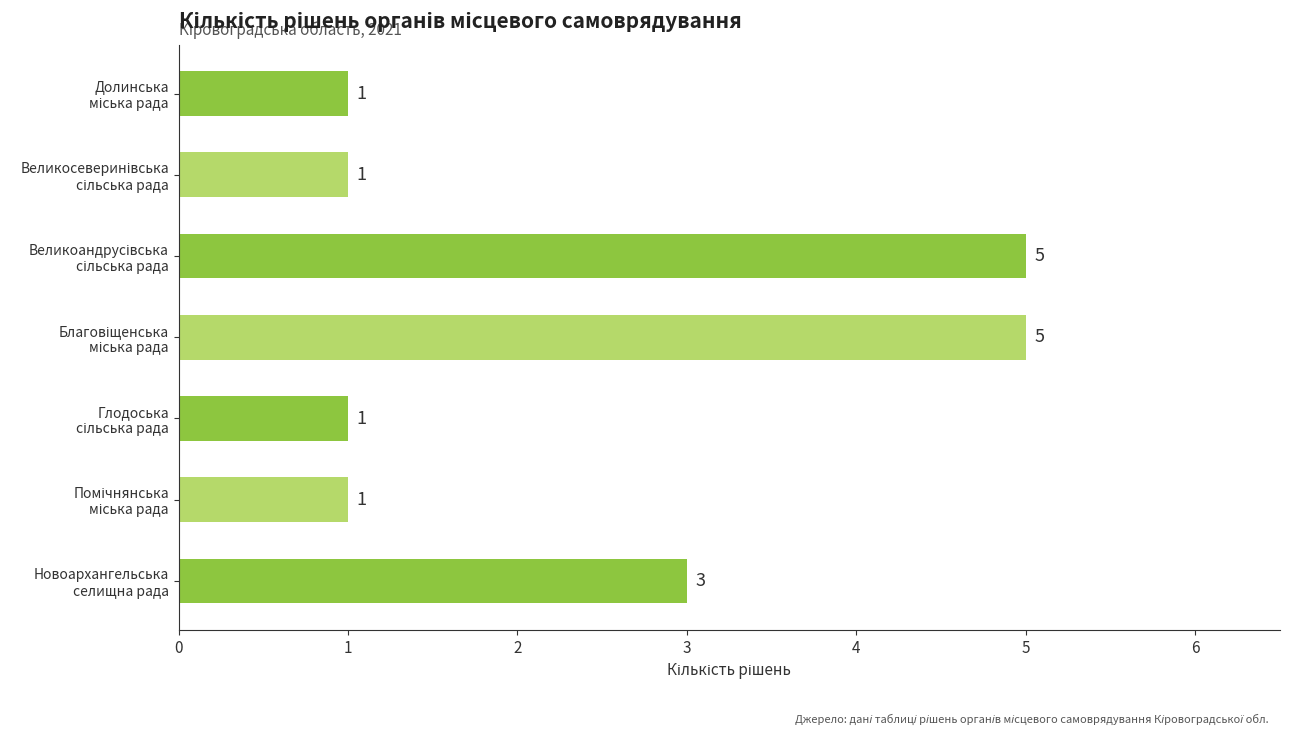

How many values exceed 1?

3